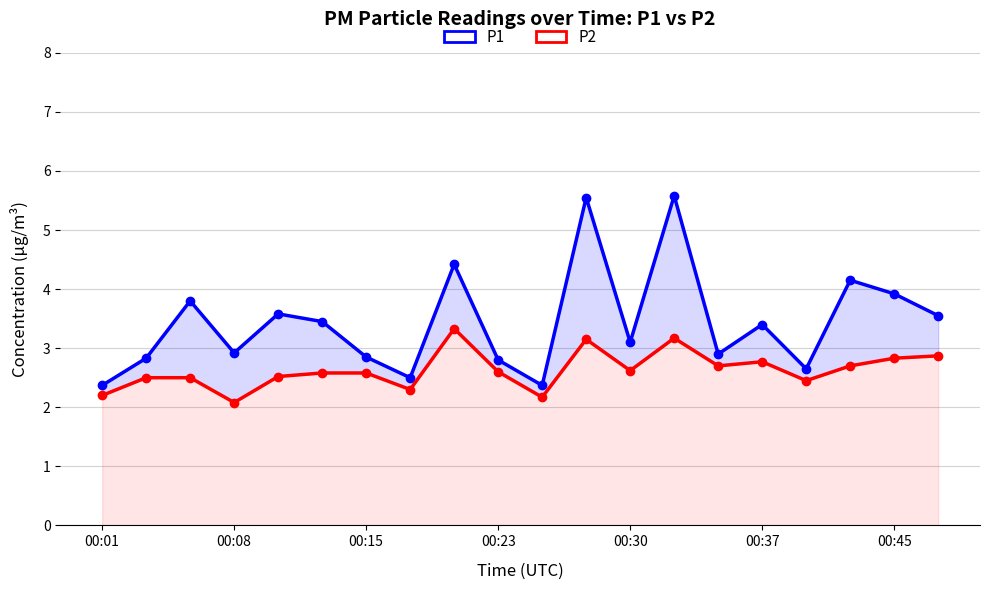

True or false: P1 and P2 intersect in this chart.

False